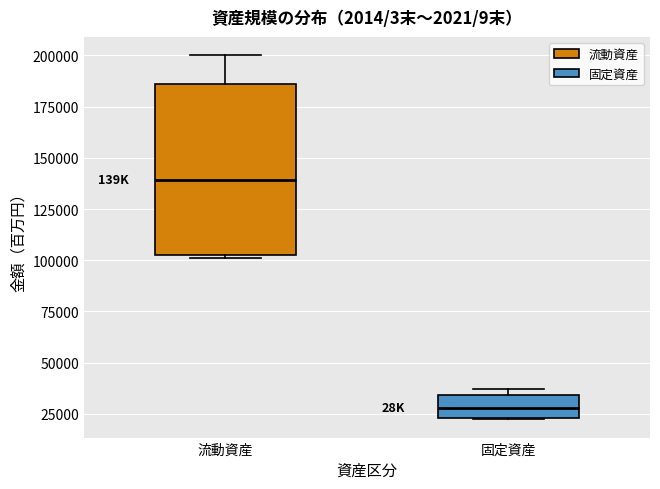

Reading left to right, read every box against the y-axis: the position of its median line, the range the box covers, and the ends of its whiskers. The values are not printed on the chart, so give them approximately, as read against the axis.

流動資産: median 140000, box 105000 to 185000, whiskers 100000 to 200000
固定資産: median 30000, box 25000 to 35000, whiskers 20000 to 35000 (just above the box's upper edge)